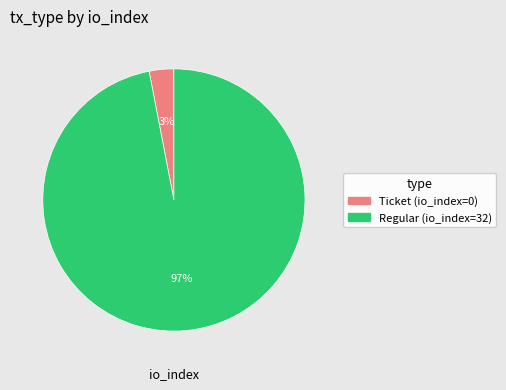

The Regular (io_index=32) slice represents 88% of the pie. True or false?

False